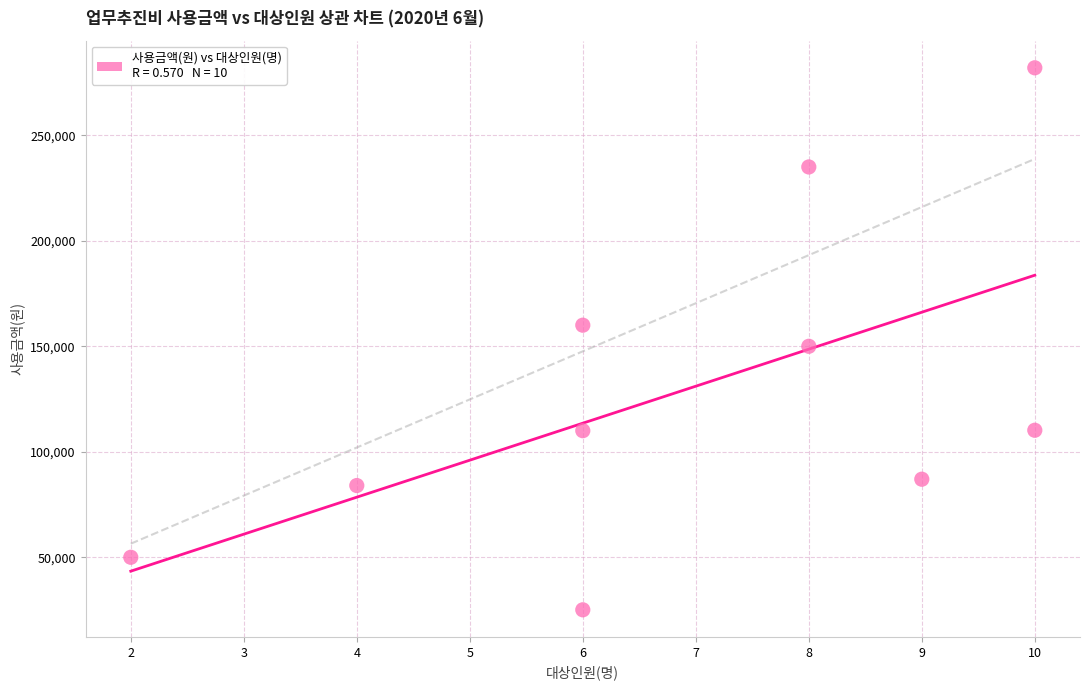

What Y value in the scatter plot is closest to 153550?

150000